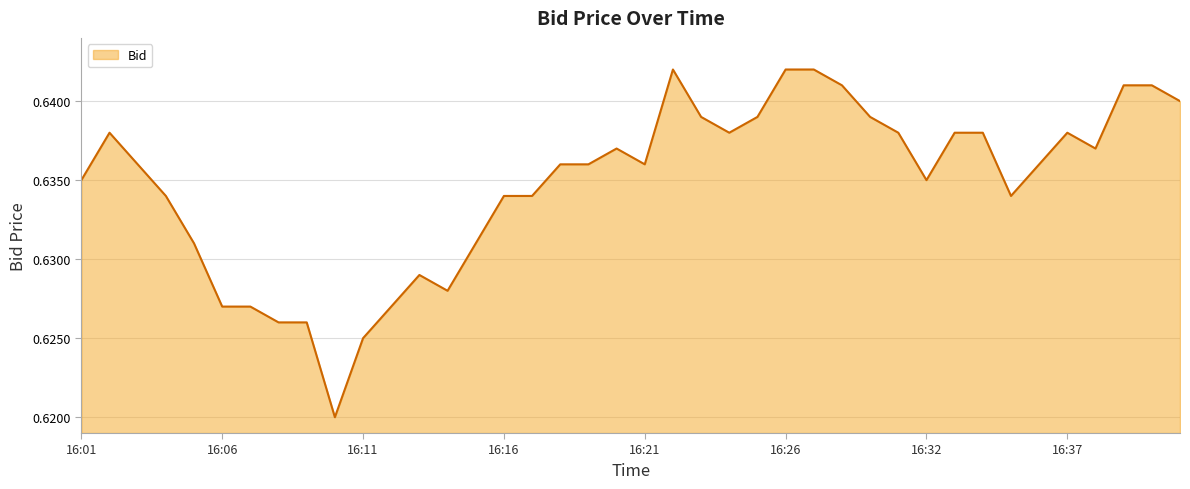

The chart shows a value of 0.8 at 16:06. True or false?

False